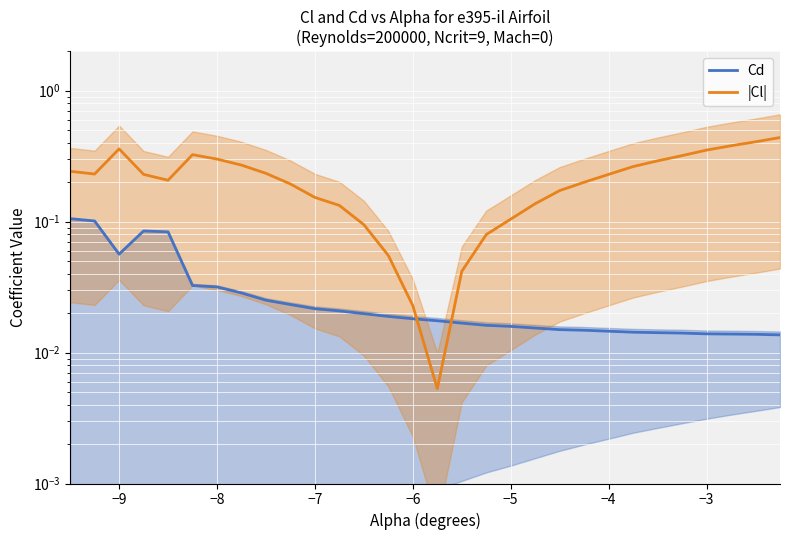

What is the sum of all Cd values?

0.9